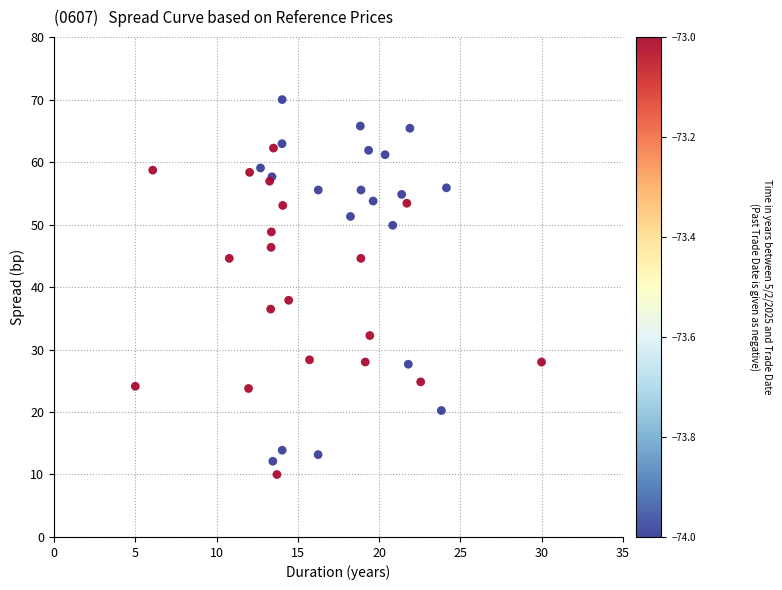

What Y value in the scatter plot is closest to 40?

37.9